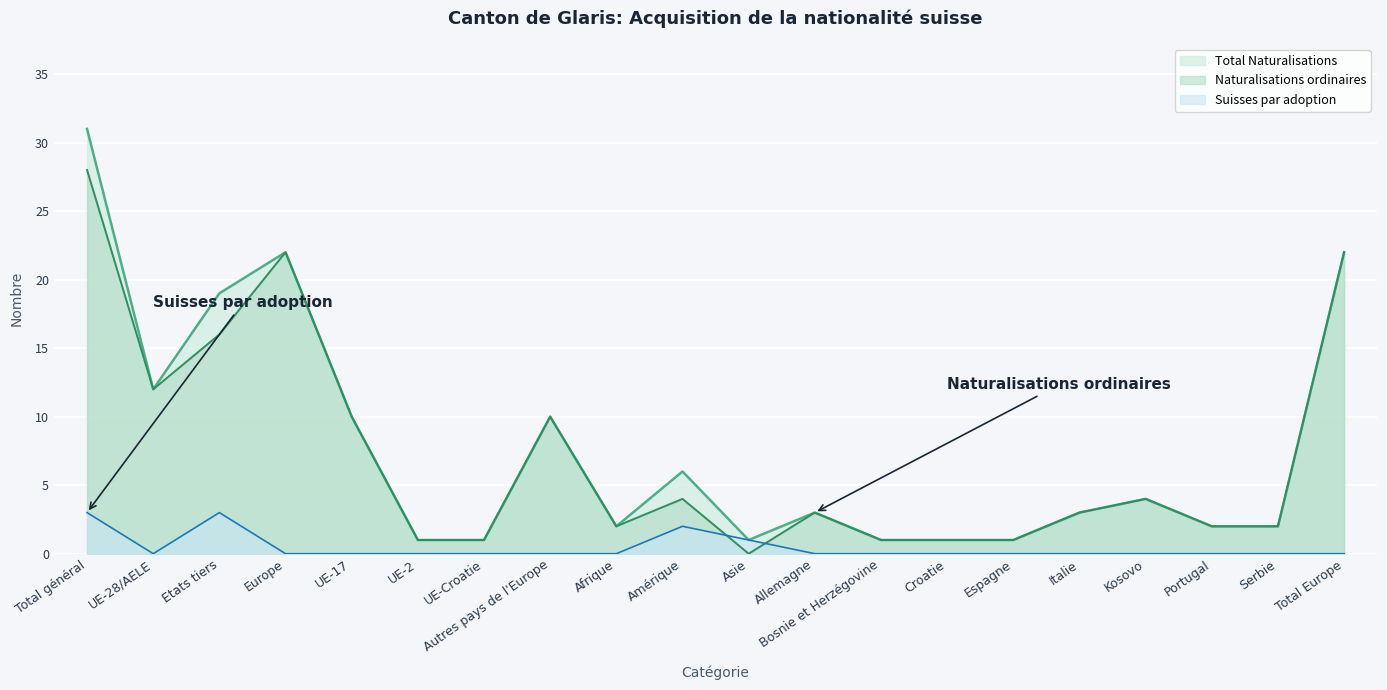

What is the difference between the maximum and minimum values in the Total Naturalisations series?

30